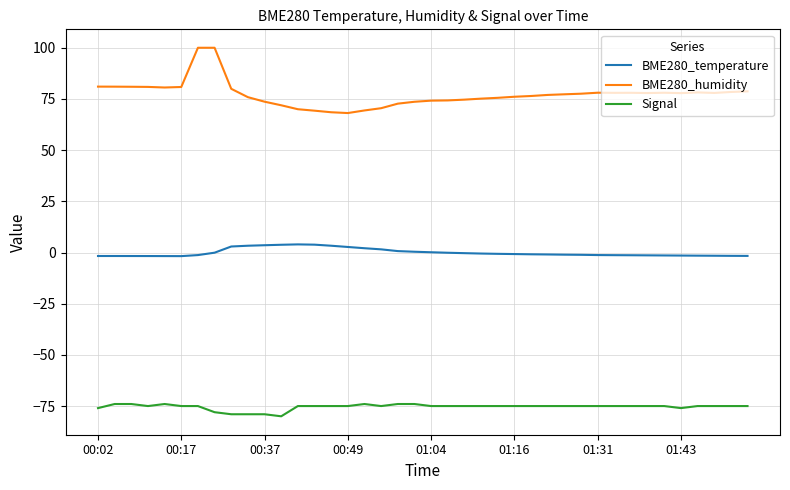

True or false: BME280_humidity and Signal intersect in this chart.

False